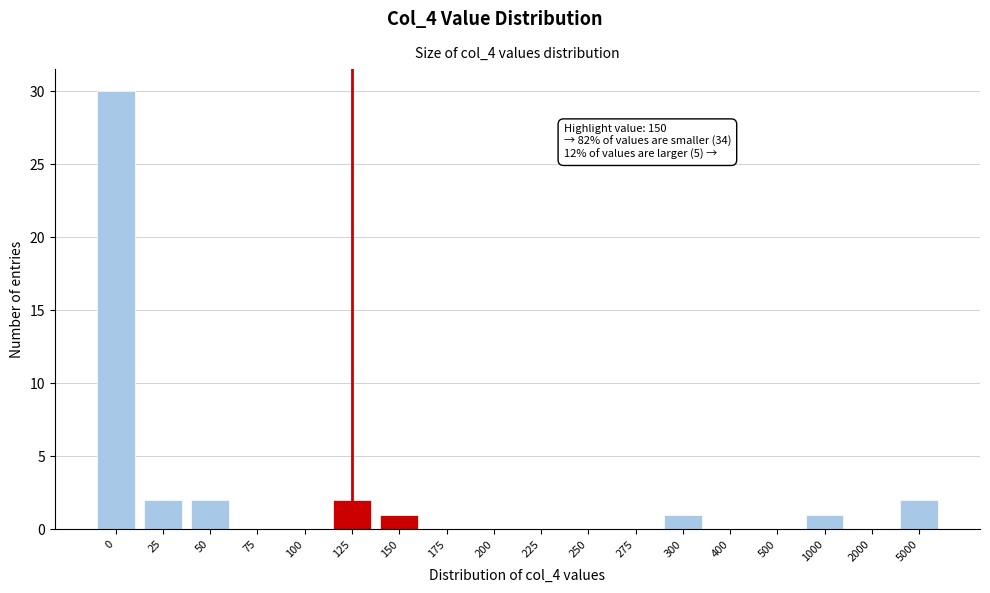

Reading left to right, transcribe all the data shown in this chart.

0=30	25=2	50=2	75=0	100=0	125=2	150=1	175=0	200=0	225=0	250=0	275=0	300=1	400=0	500=0	1000=1	2000=0	5000=2